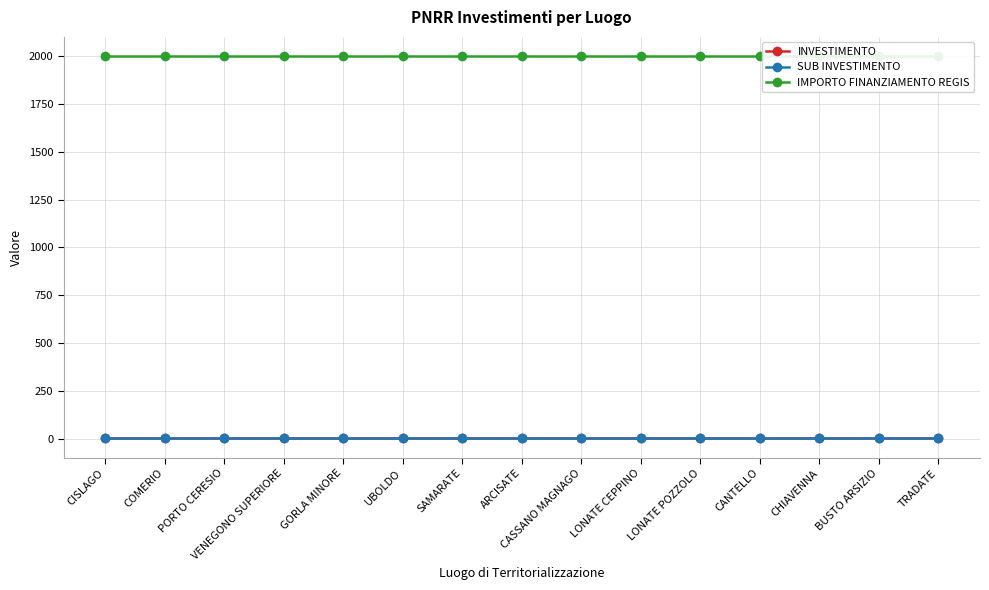

What position from the right is BUSTO ARSIZIO?

2